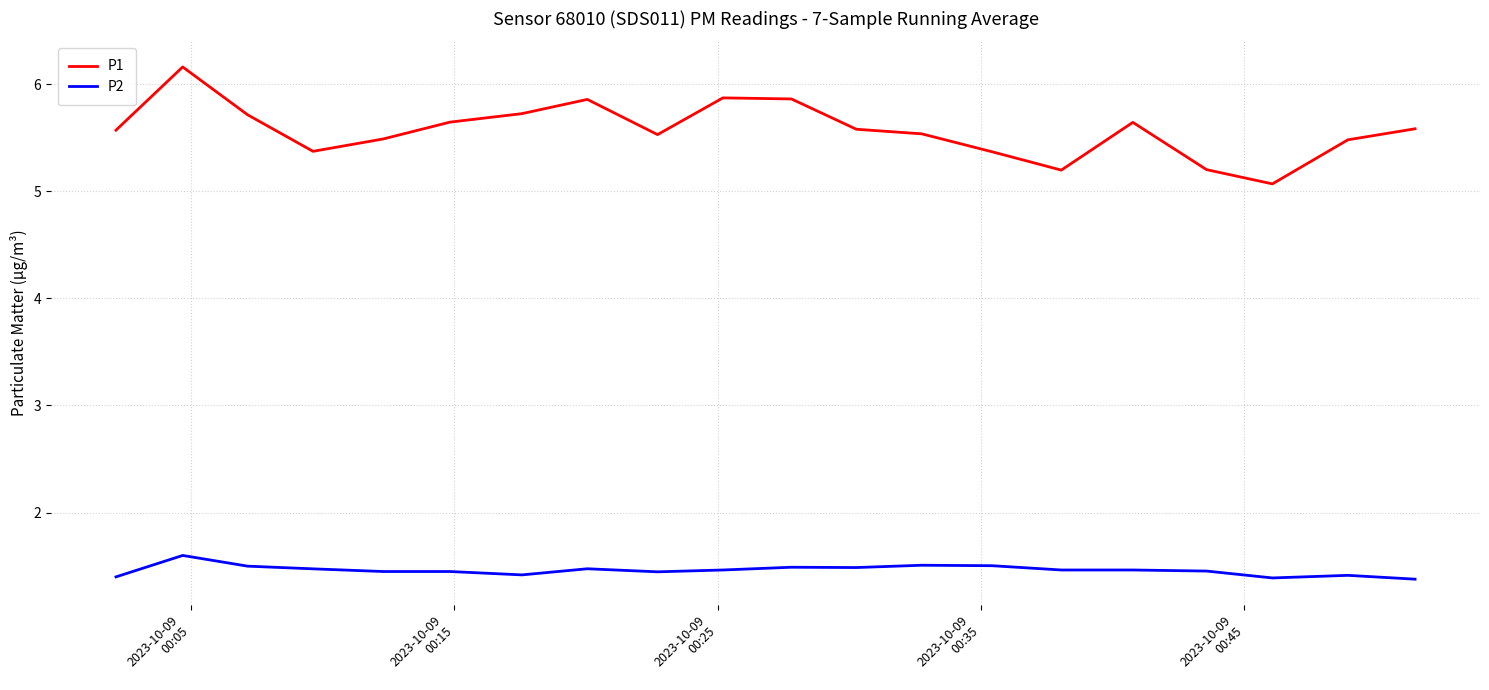

True or false: P1 and P2 intersect in this chart.

False